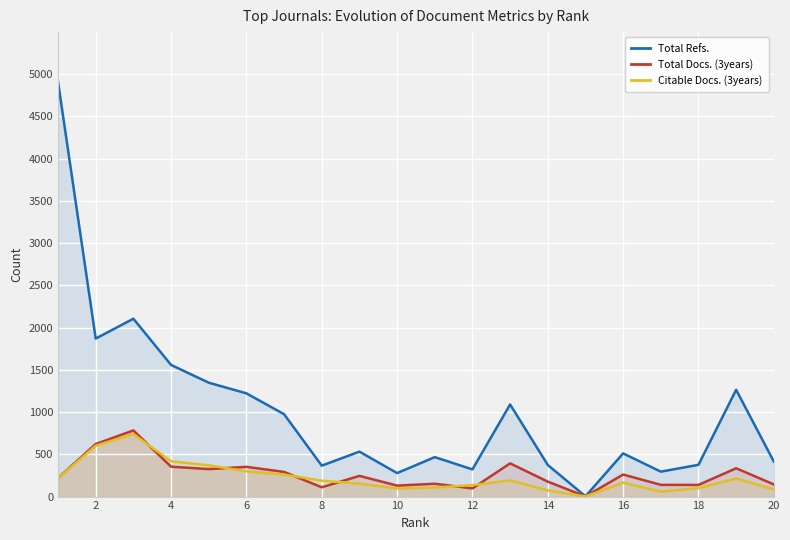

What are all the series names shown in the legend?

Total Refs., Total Docs. (3years), Citable Docs. (3years)